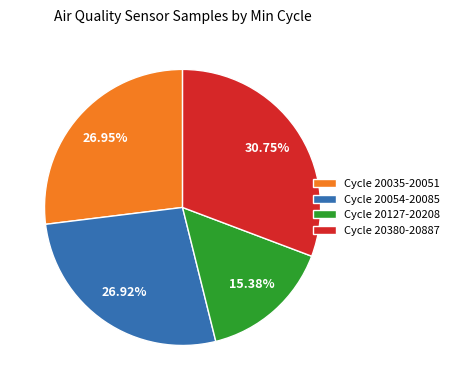

Which category has the biggest portion of the pie?

Cycle 20380-20887